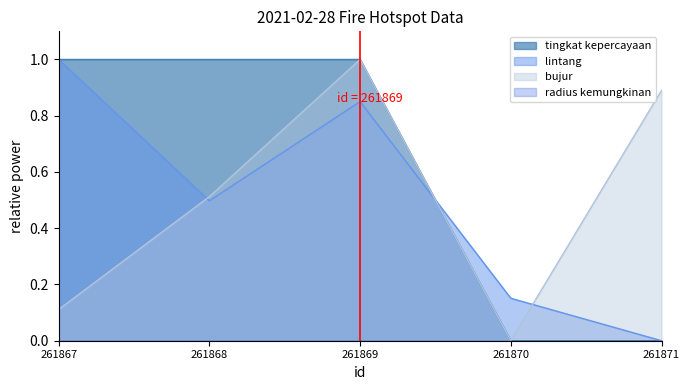

What is the difference between the bujur values at 261869 and 261870?

1.0